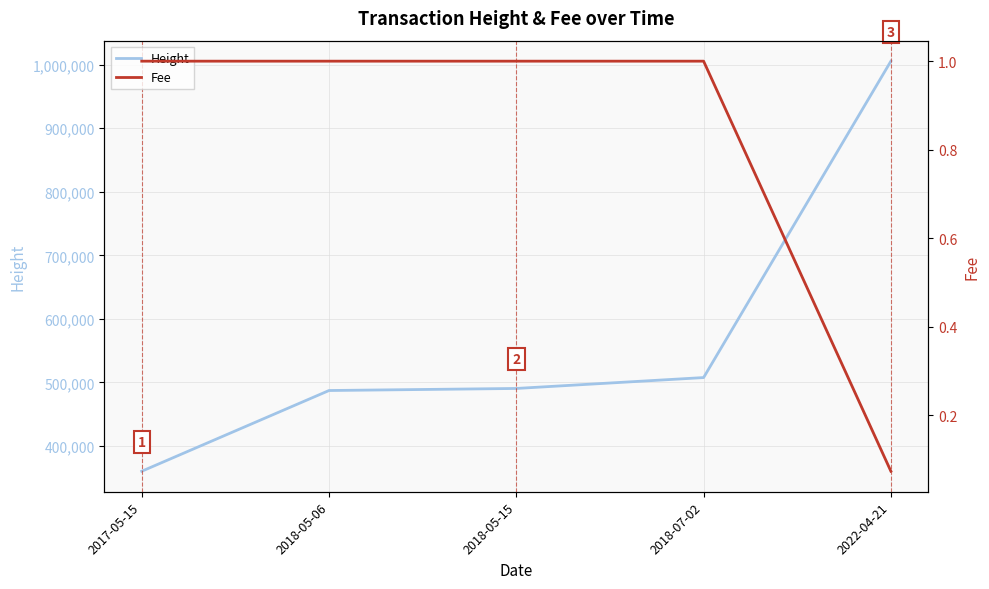

Reading right to left, list all the values displayed in this chart.

Height: 1005560.0	507713.0	490576.0	487334.0	360319.0
Fee: 0.1	1.0	1.0	1.0	1.0